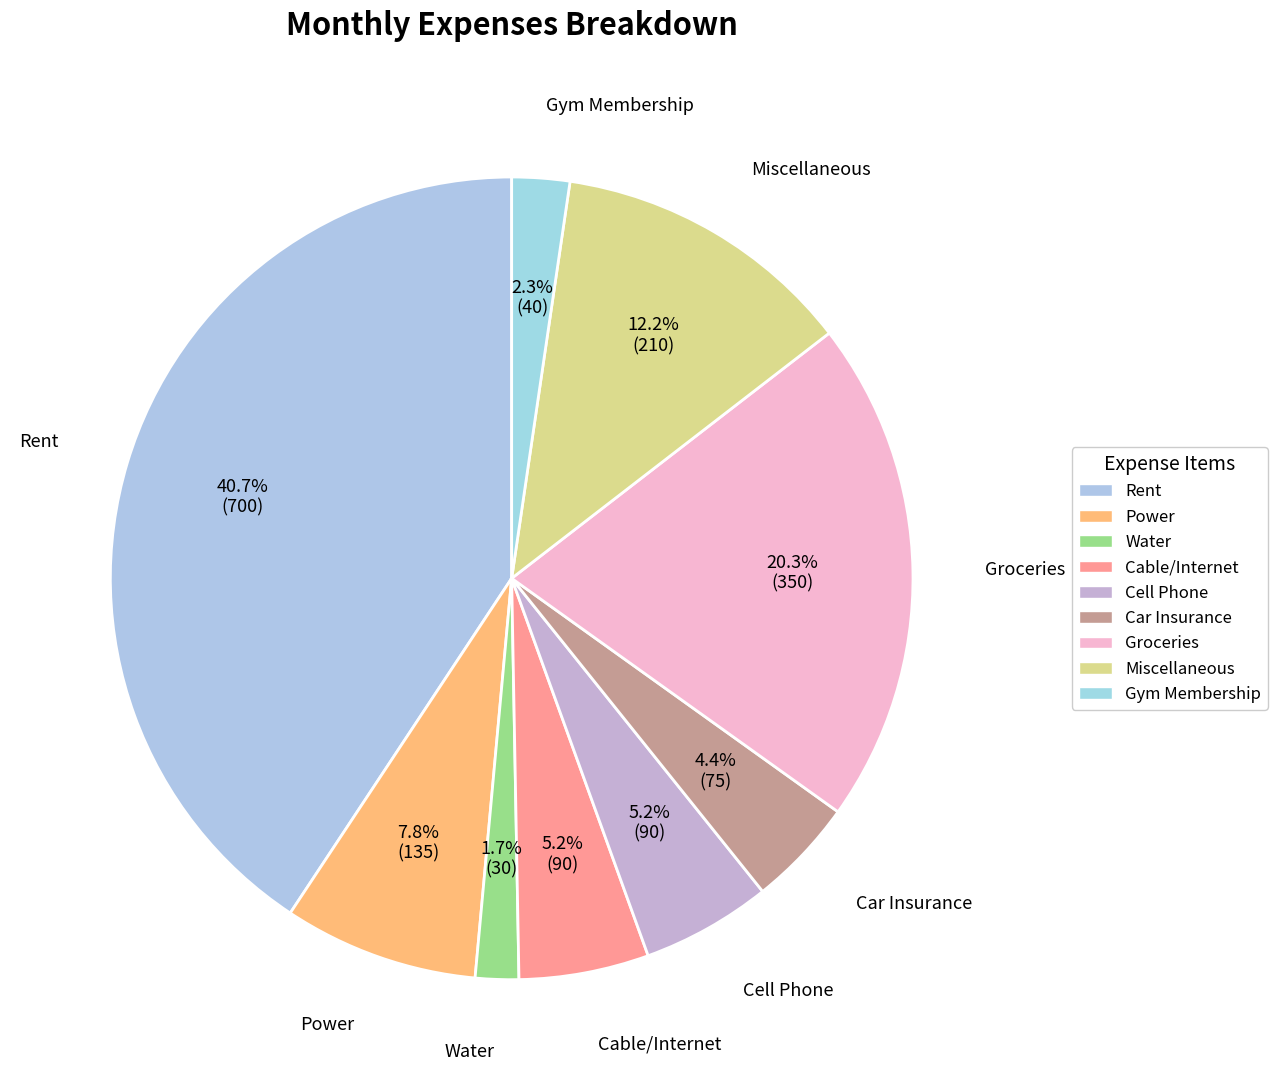

How many segments does this pie chart have?

9